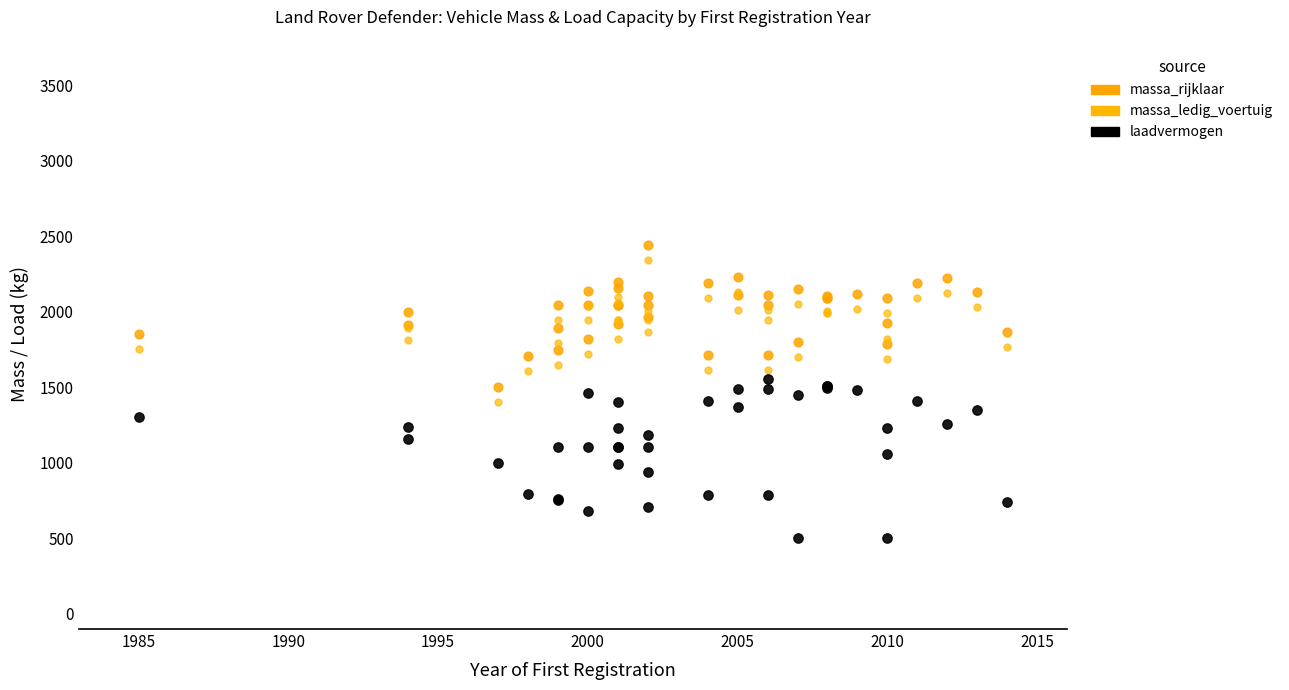

Which series has the widest spread of Y values?

laadvermogen